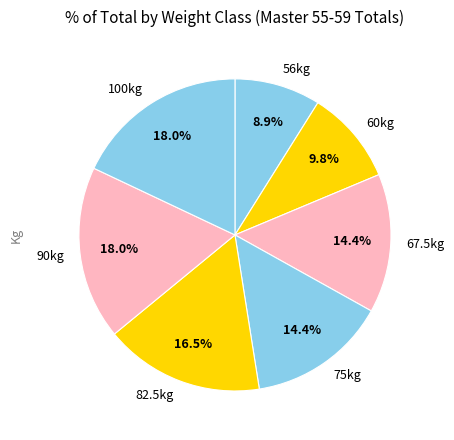

Which slice is the smallest?

56kg